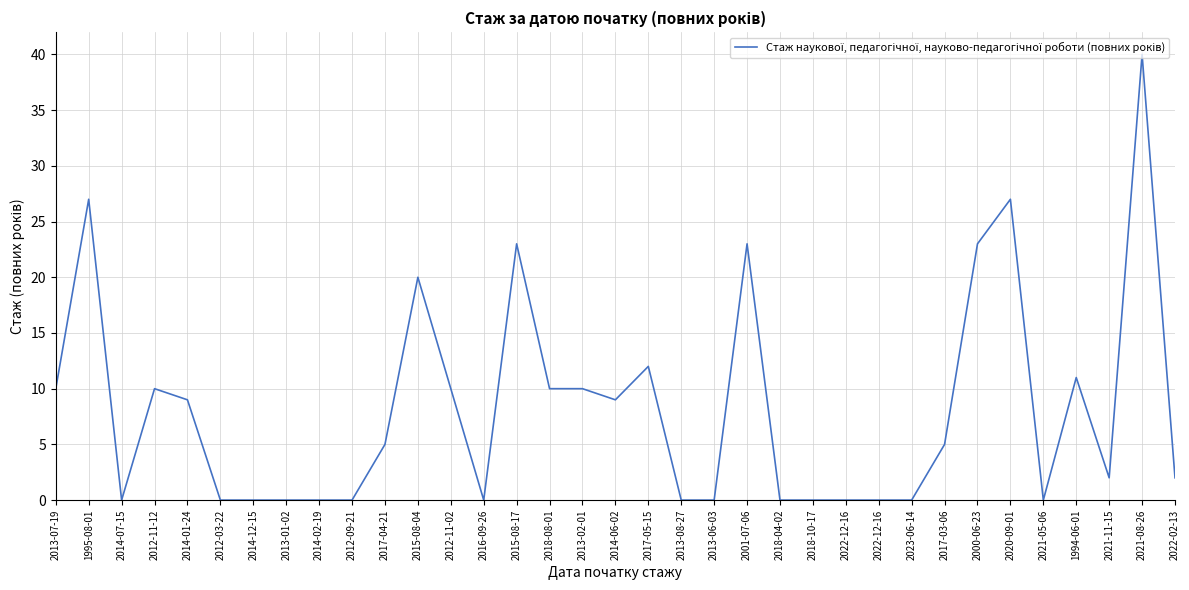

Between 2017-04-21 and 2014-06-02, which is larger?

2014-06-02